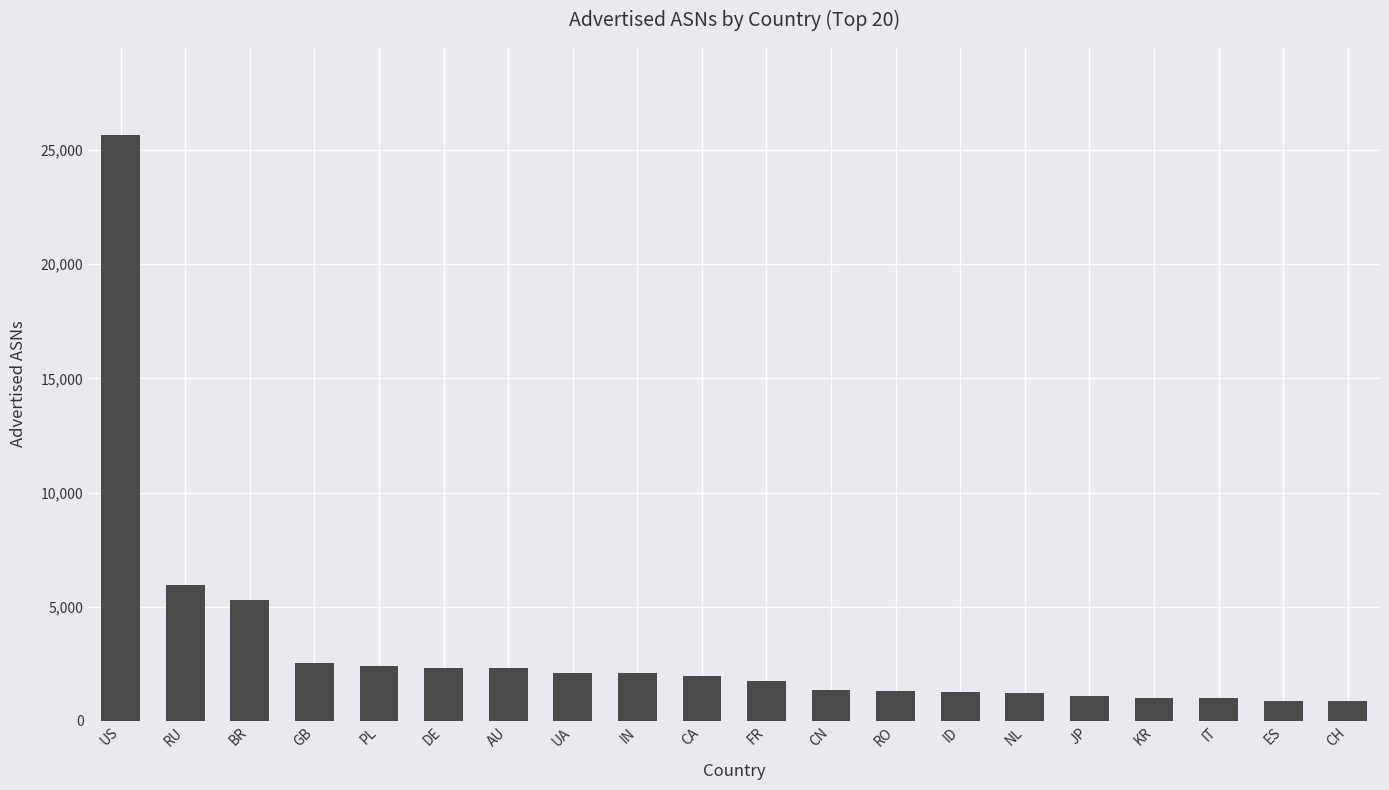

What is the label of the 5th bar from the left?

PL